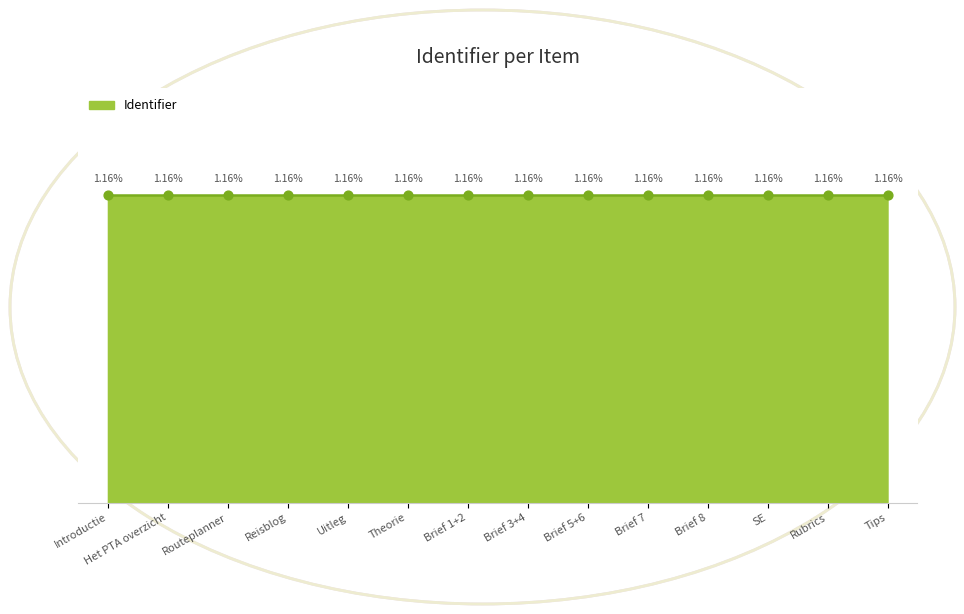

Between Introductie and Theorie, which is larger?

Theorie